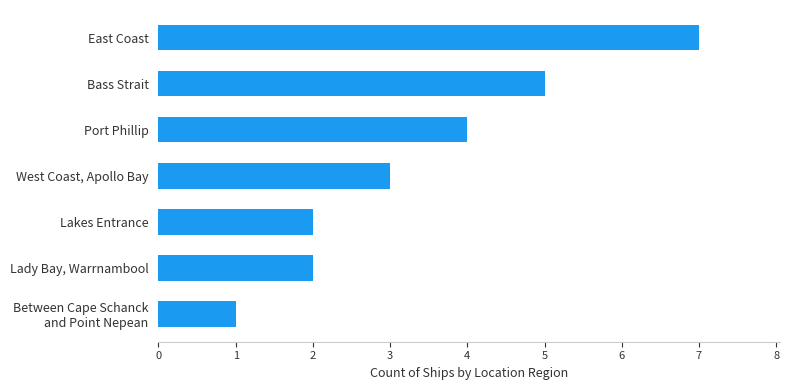

Reading top to bottom, extract all data points from this chart.

7	5	4	3	2	2	1